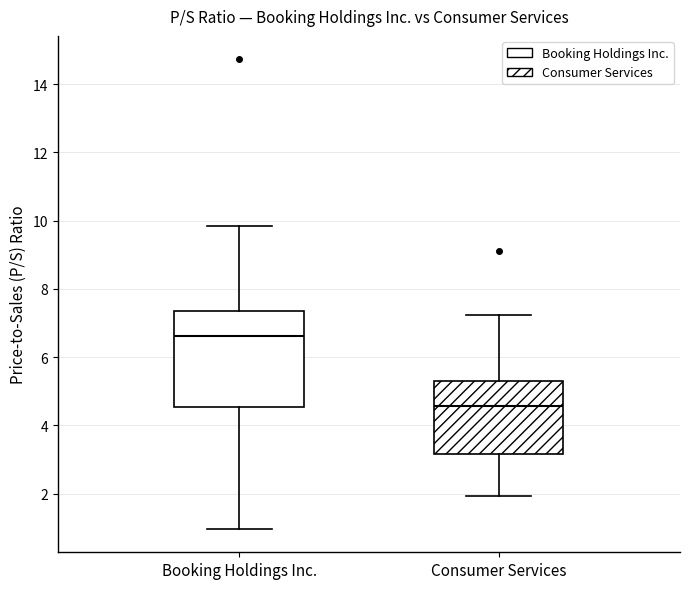

Reading left to right, transcribe this box plot: for each box, give where its median line is, the range the box spans, and where its two whiskers end, as read against the y-axis. The values are not printed on the chart, so give them approximately, as read against the axis.

Booking Holdings Inc.: median 6.6, box 4.6 to 7.4, whiskers 1.0 to 9.8
Consumer Services: median 4.6, box 3.2 to 5.4, whiskers 2.0 to 7.2